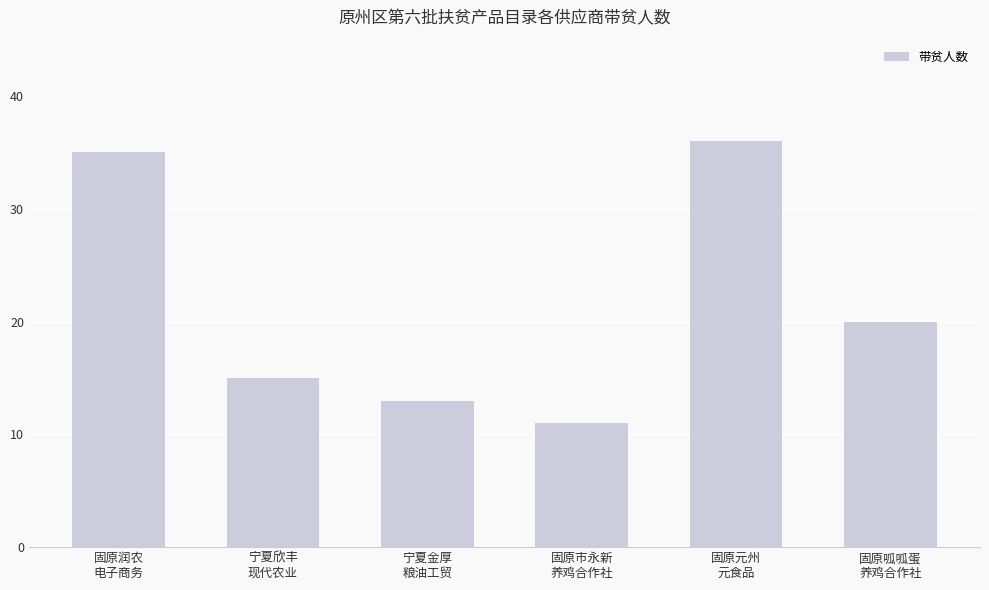

Which has a higher value, 宁夏欣丰
现代农业 or 固原呱呱蛋
养鸡合作社?

固原呱呱蛋
养鸡合作社